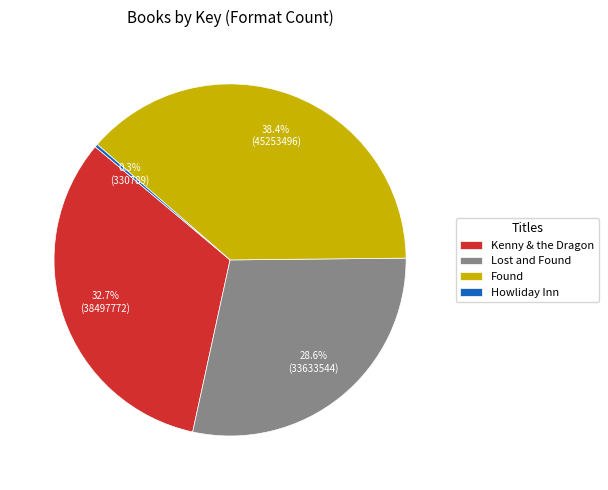

To the nearest percent, what percentage of the pie is Found?

38%